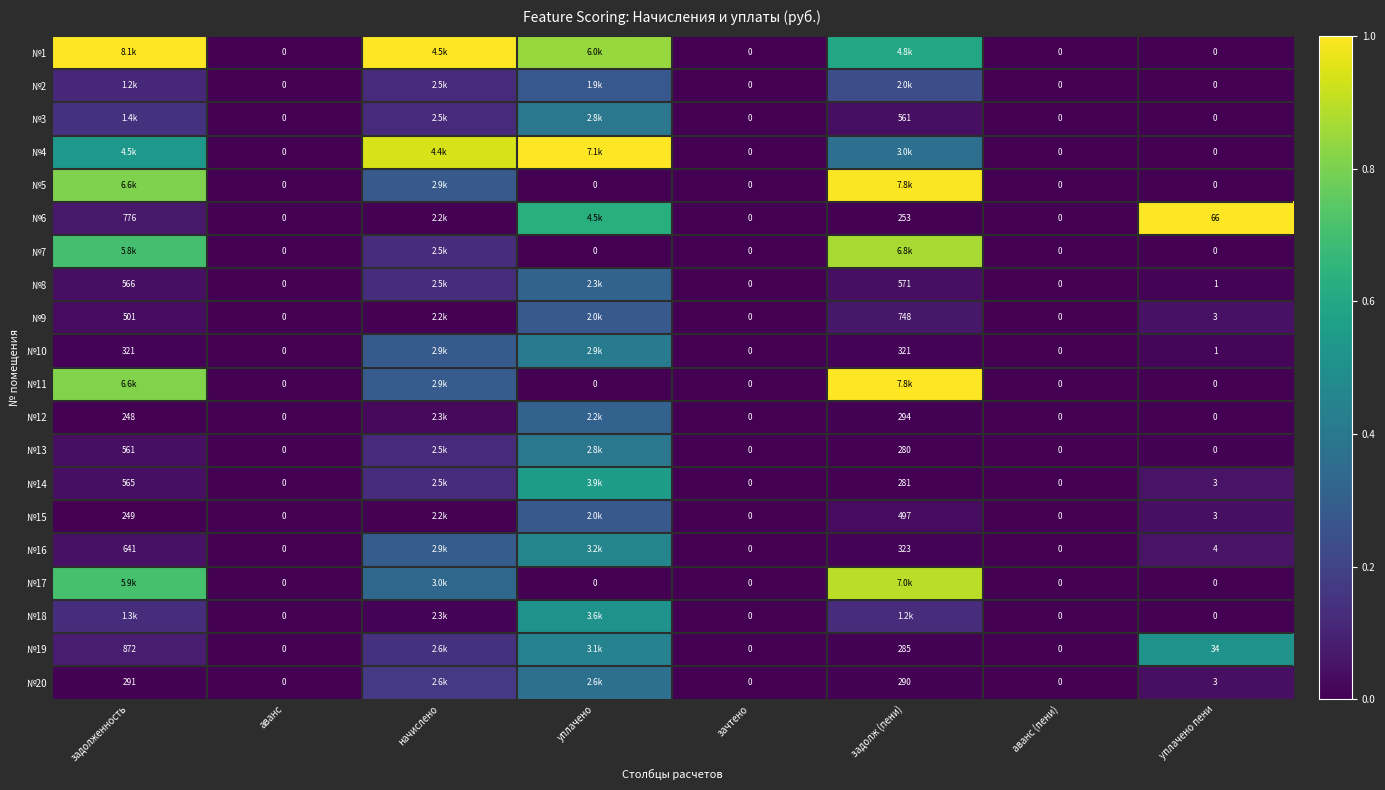

At how many categories does at least one series exceed 0?

5